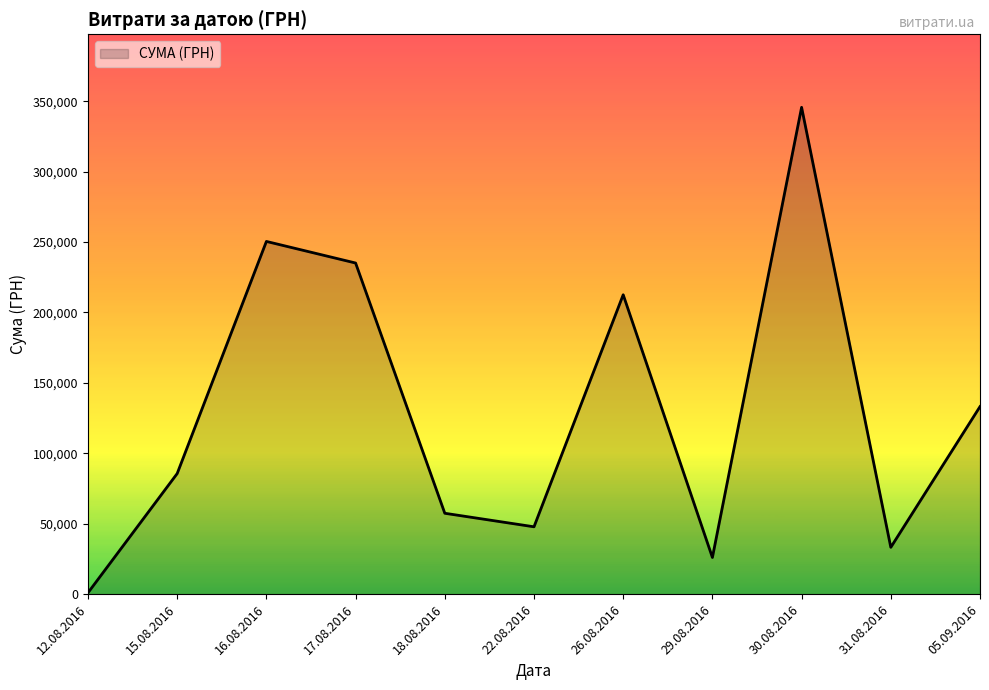

At which category does the data reach its first local peak?

16.08.2016